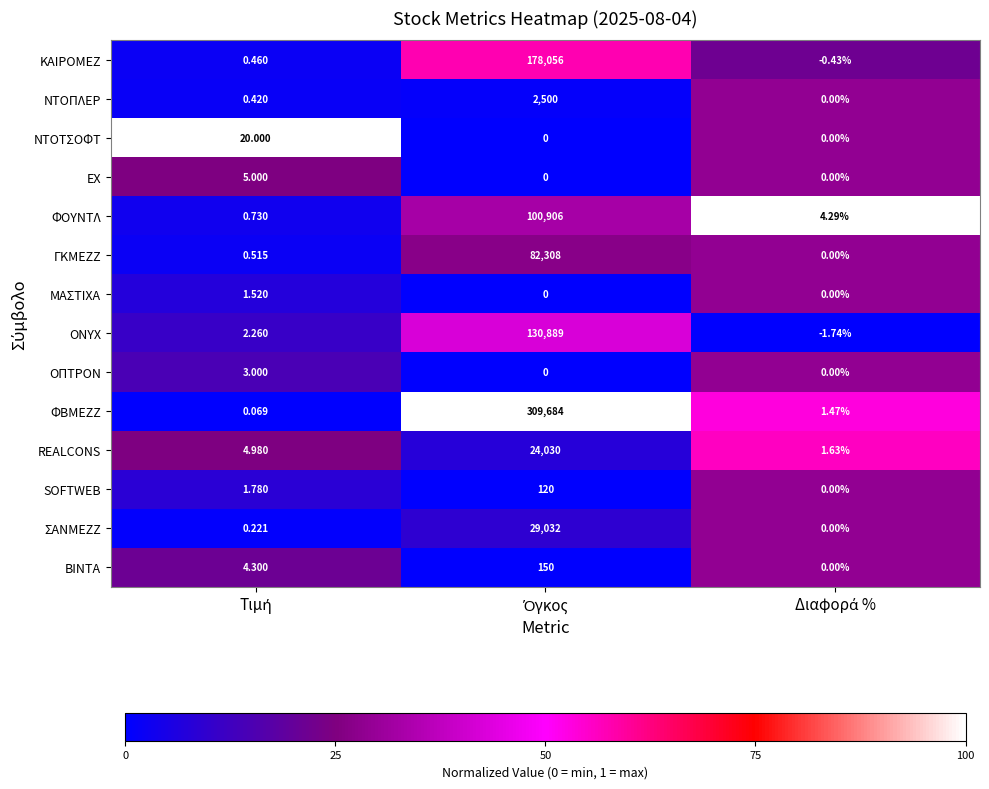

List the series in order of their peak value, lowest first.

ΜΑΣΤΙΧΑ, ΟΠΤΡΟΝ, ΕΧ, ΝΤΟΤΣΟΦΤ, SOFTWEB, ΒΙΝΤΑ, ΝΤΟΠΛΕΡ, REALCONS, ΣΑΝΜΕΖΖ, ΓΚΜΕΖΖ, ΦΟΥΝΤΛ, ONYX, ΚΑΙΡΟΜΕΖ, ΦΒΜΕΖΖ